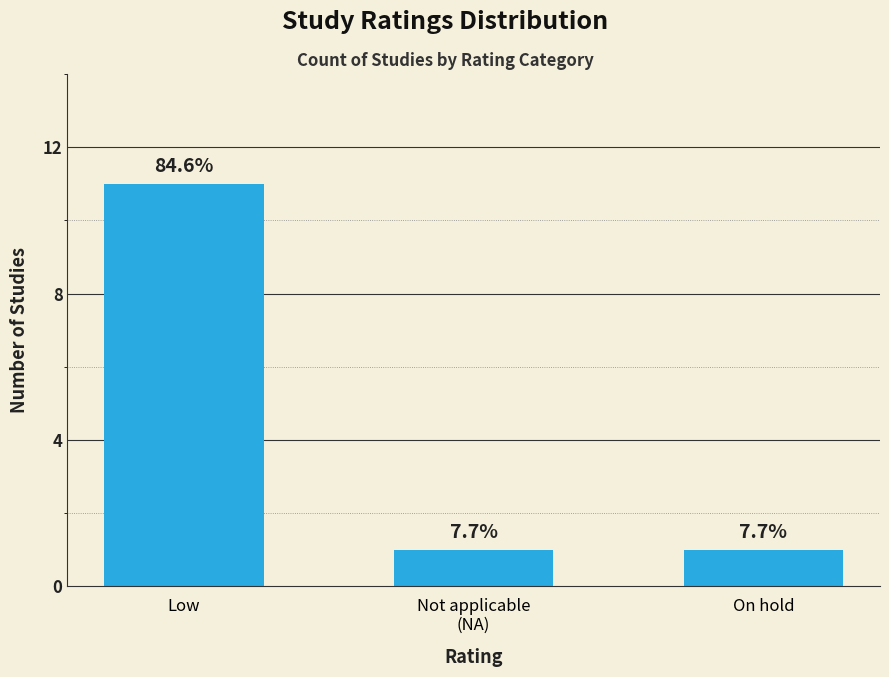

Does the chart contain any negative values?

No